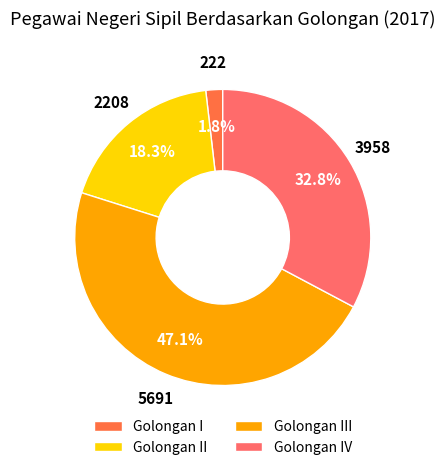

Which slice is the largest?

Golongan III